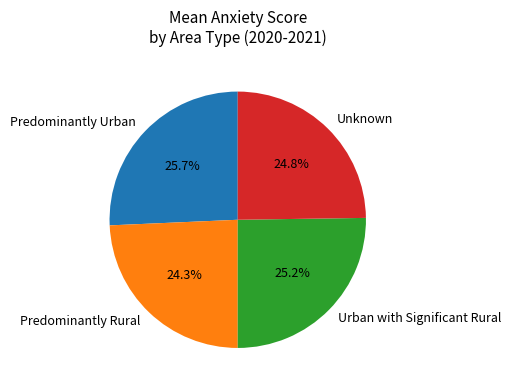

What portion of the pie excludes Predominantly Rural?

75.7%